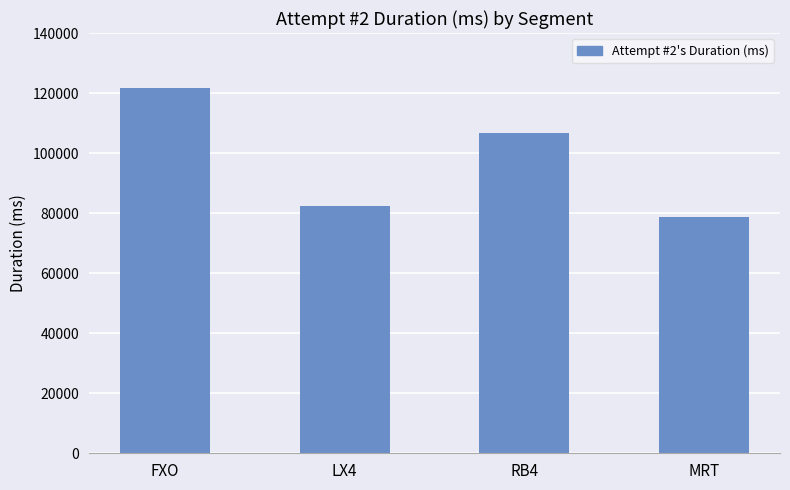

List the labels in order of value, smallest first.

MRT, LX4, RB4, FXO